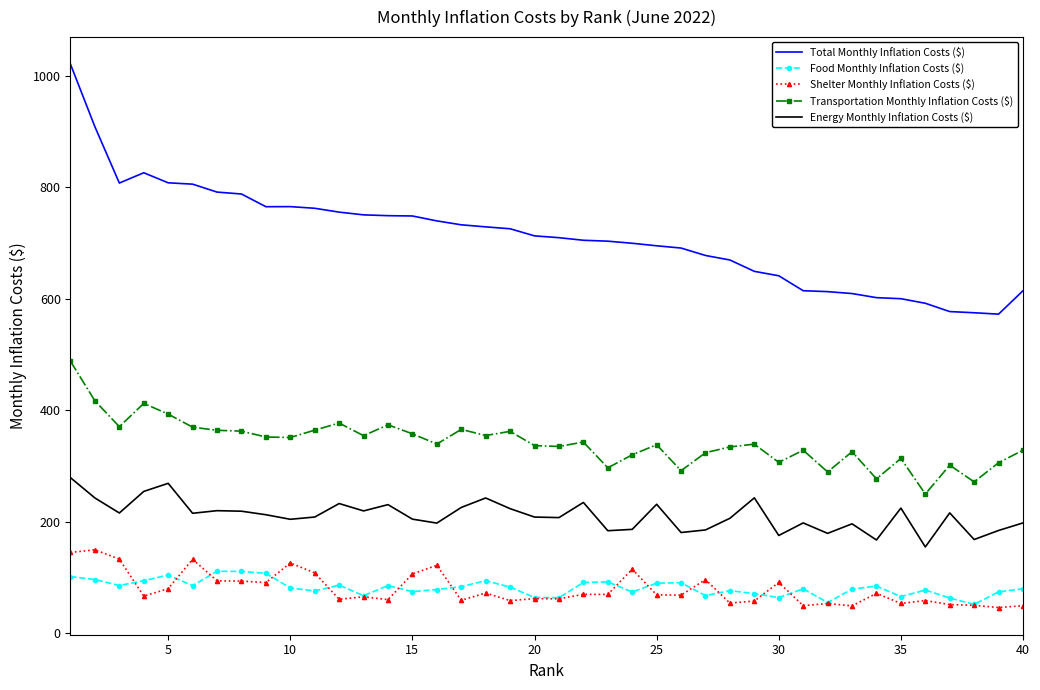

Which series has the largest total across all categories?

Total Monthly Inflation Costs ($)